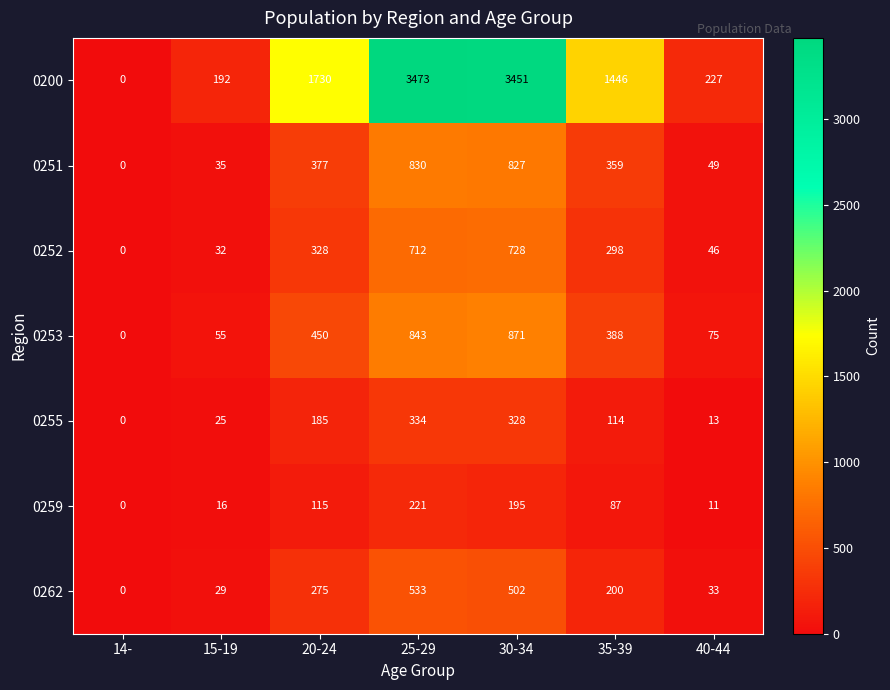

Rank the series at 35-39 from lowest to highest value.

0259, 0255, 0262, 0252, 0251, 0253, 0200